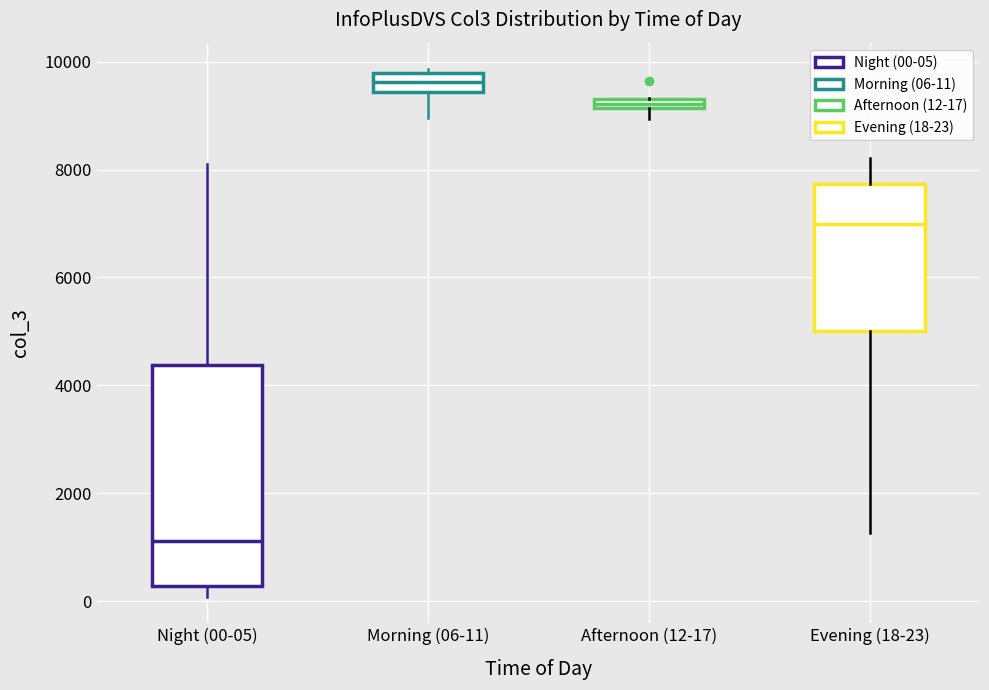

Where is the upper edge of the box for Morning (06-11) on the y-axis? The values are not printed on the chart, so give them approximately, as read against the axis.

9800